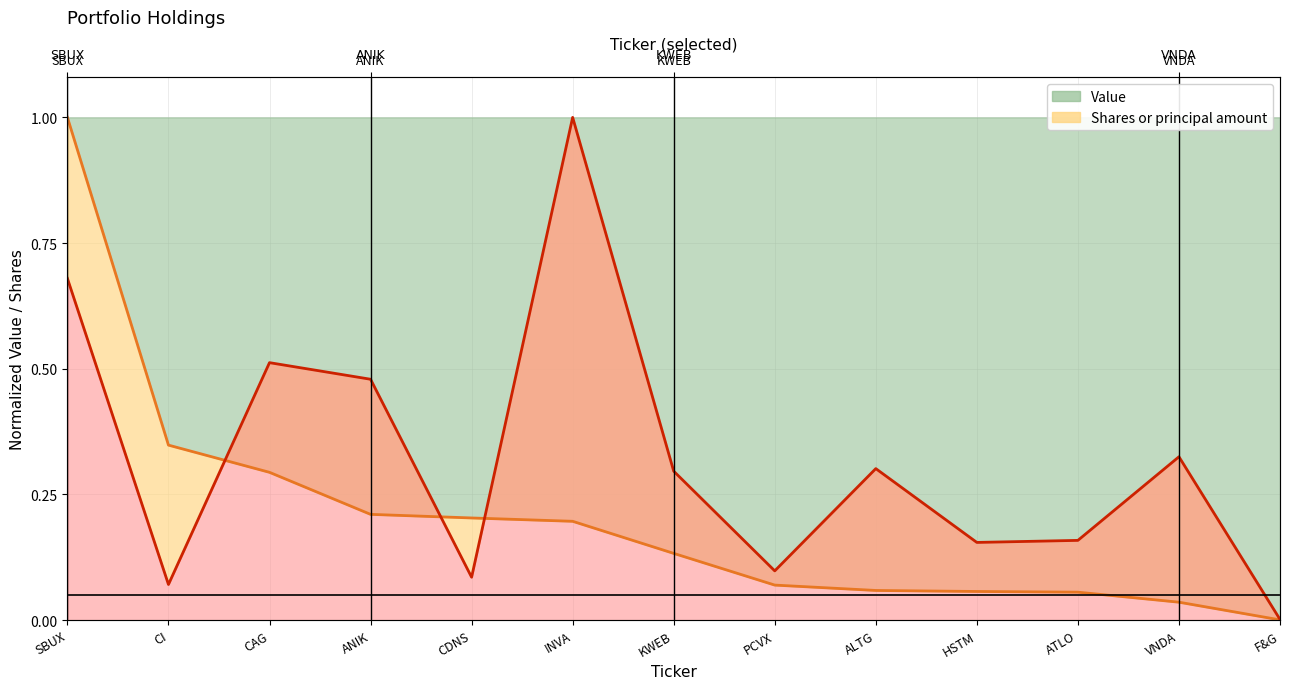

The value of Shares or principal amount at KWEB is 0.2. True or false?

False